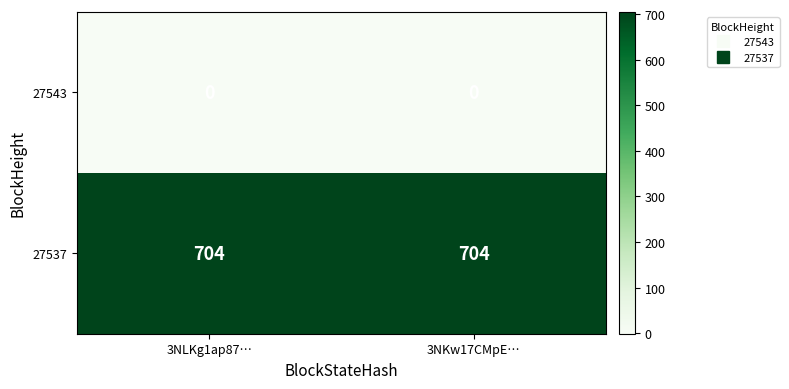

Reading left to right, what are all the values shown in this chart?

27543: 0	0
27537: 704	704